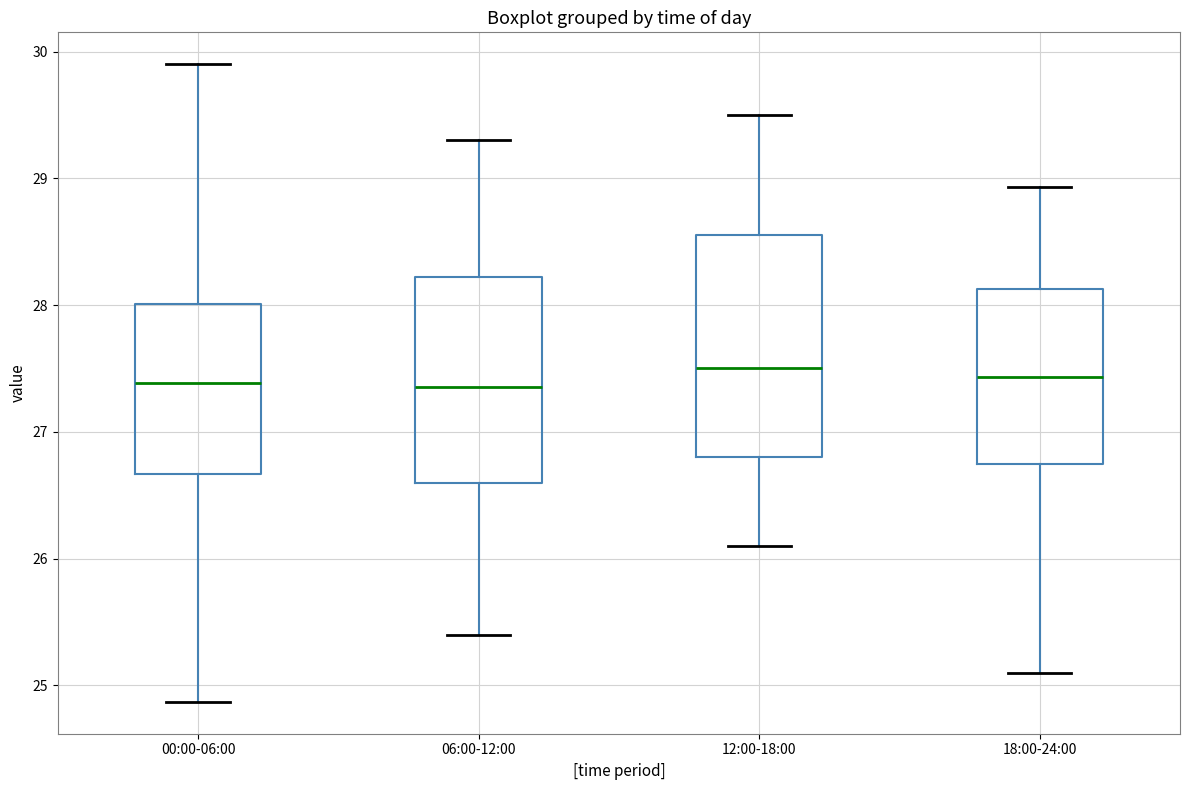

Where is the lower edge of the box for 00:00-06:00 on the y-axis? The values are not printed on the chart, so give them approximately, as read against the axis.

26.7